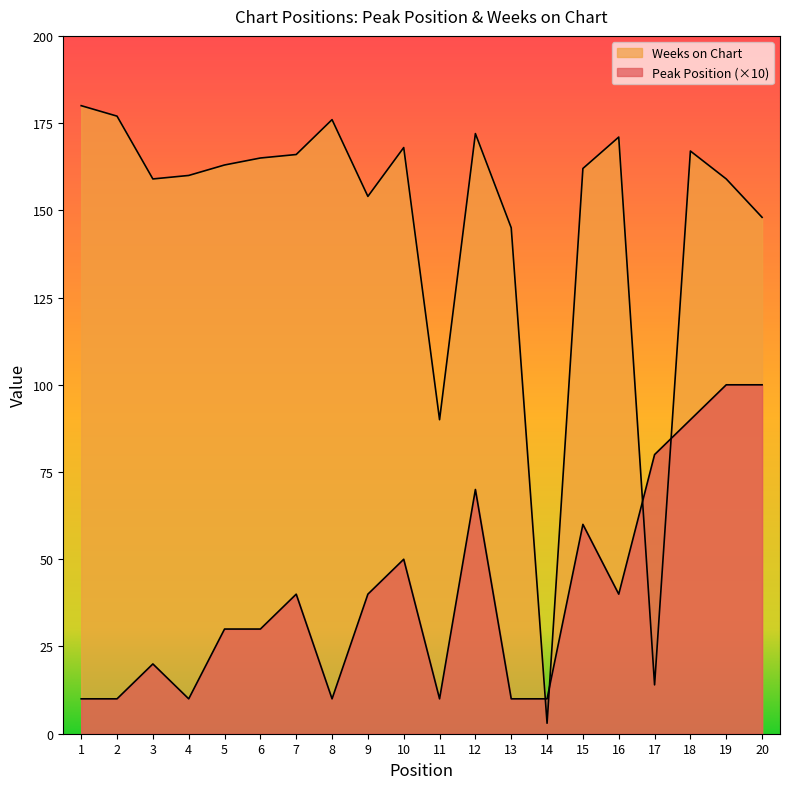

The value of Peak Position at 10 is 50. True or false?

True